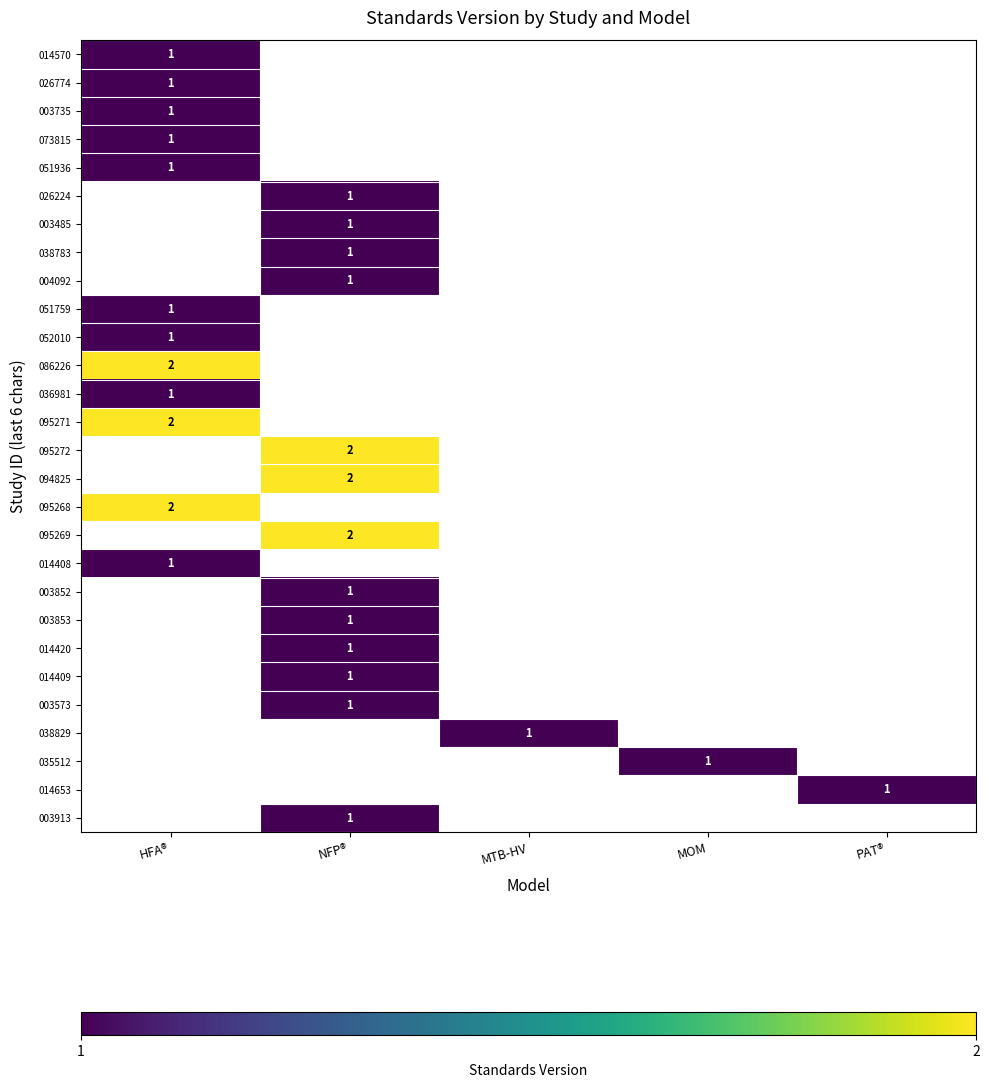

Which has a higher value, HFA® or PAT®?

PAT®